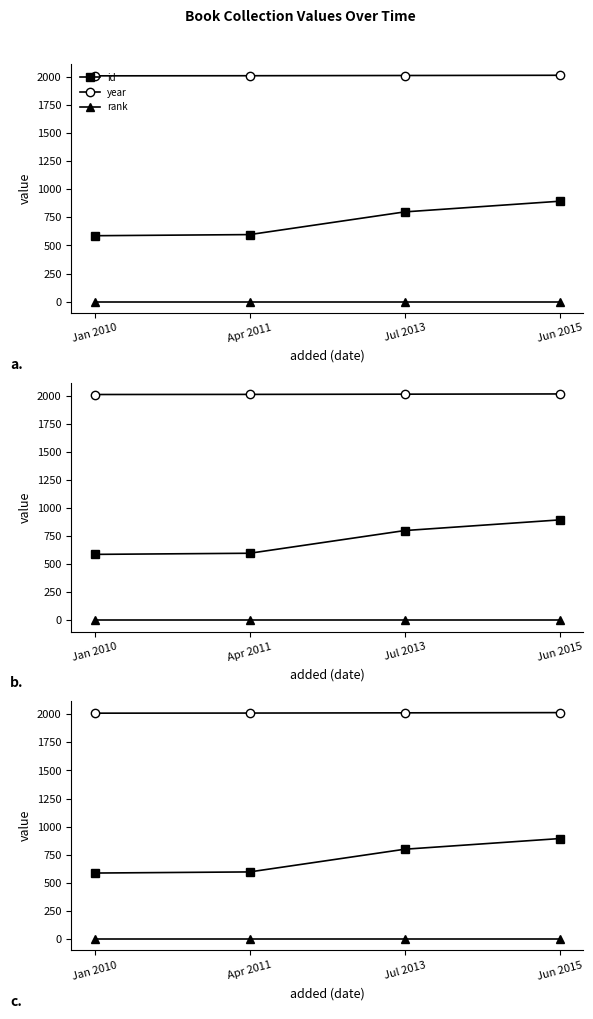

The value of id at Jan 2010 is 140. True or false?

False